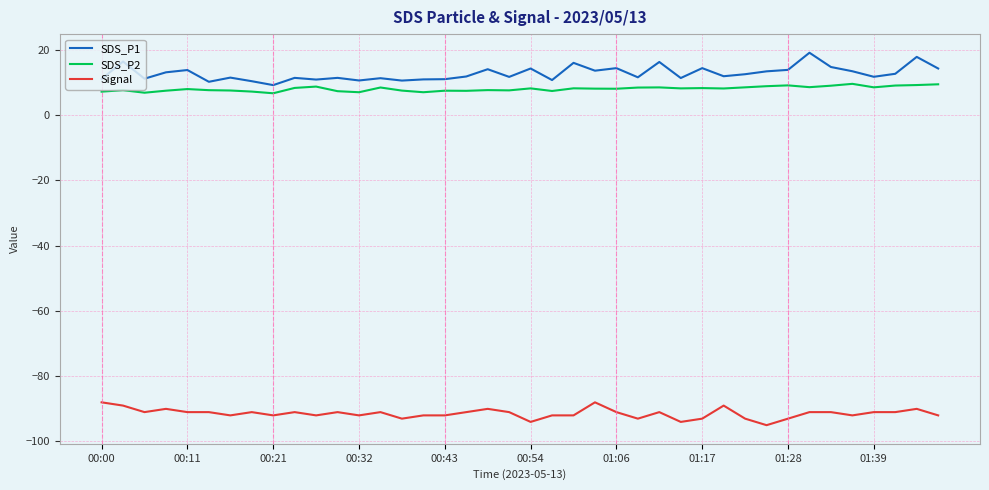

What is the difference between the maximum and minimum values in the SDS_P2 series?

2.9